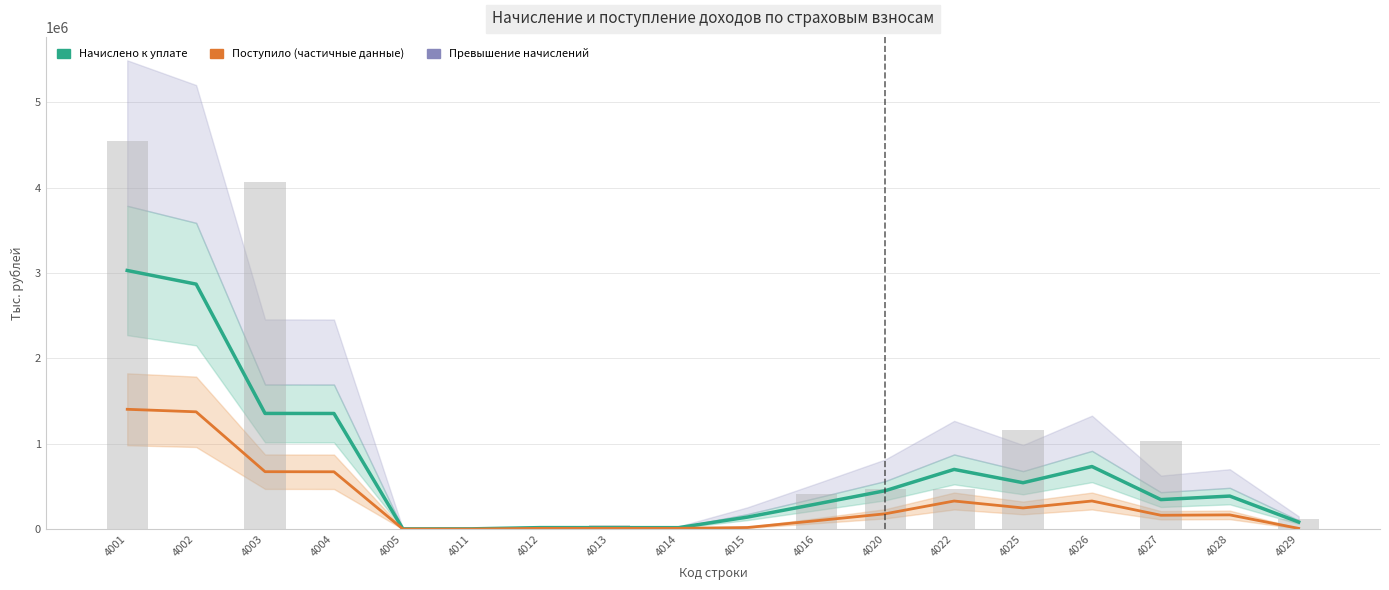

Is it true that Поступило (partial data) equals 166943.7 at 4028?

True